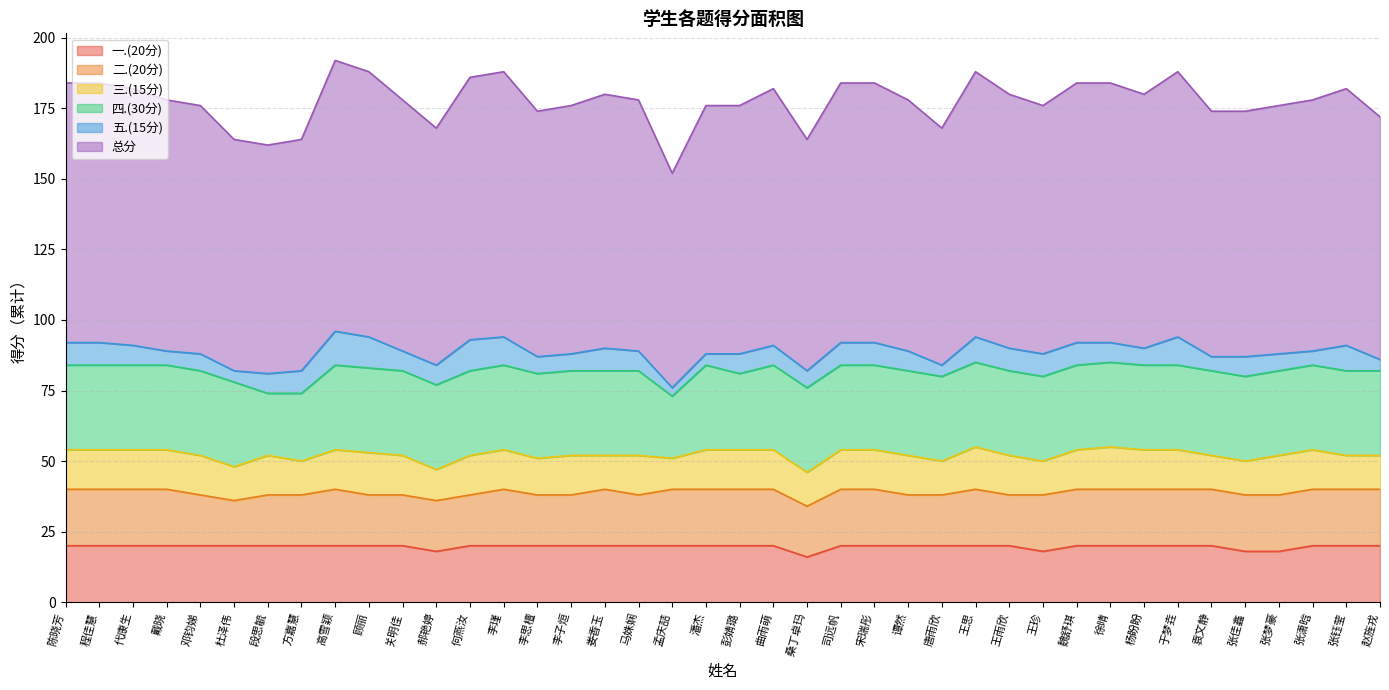

What is the difference between the maximum and minimum values in the 二.(20分) series?

4